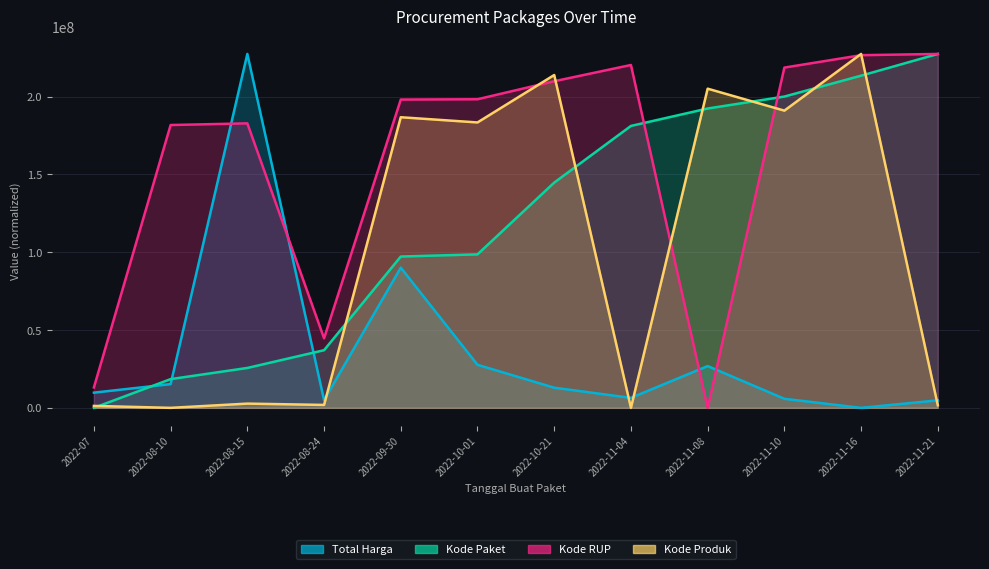

What is the difference between the maximum and minimum values in the Kode RUP series?

227445000.0